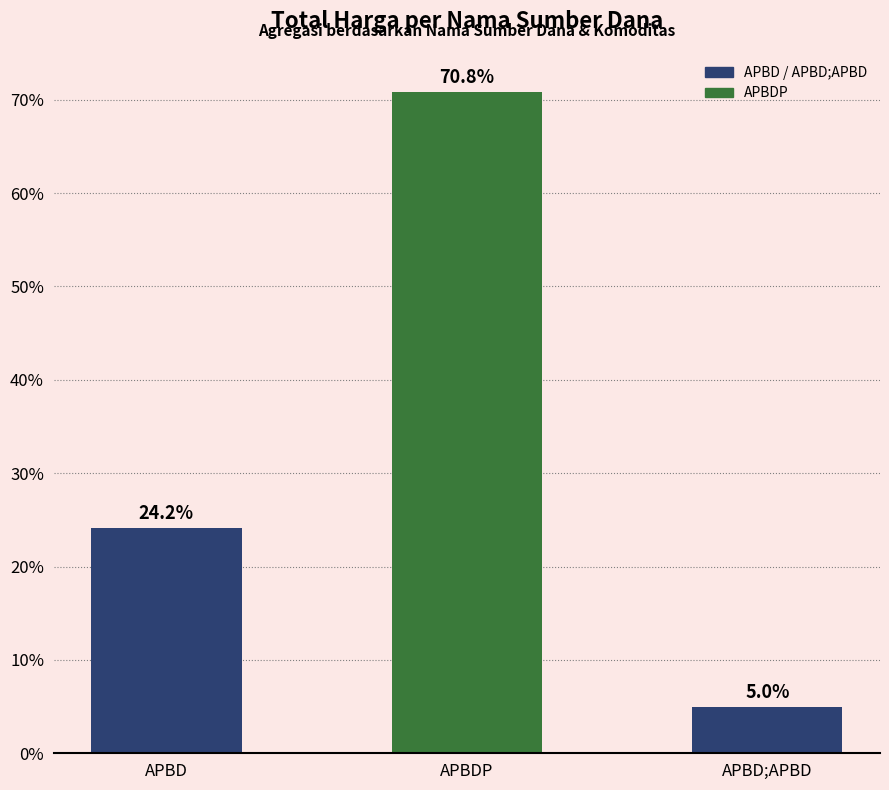

What is the difference between the maximum and minimum values?

65.9